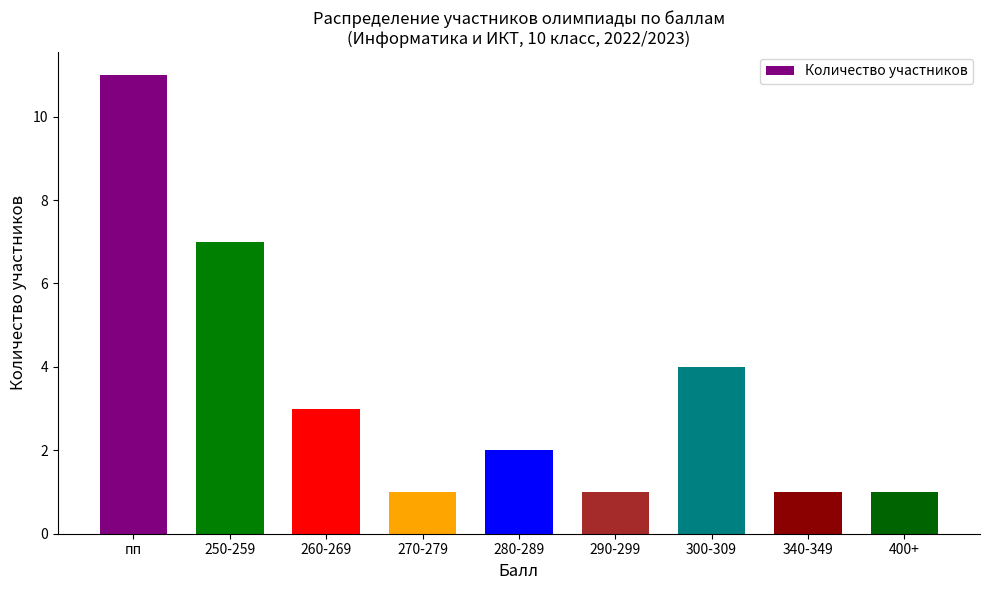

Reading left to right, extract all data points from this chart.

пп=11	250-259=7	260-269=3	270-279=1	280-289=2	290-299=1	300-309=4	340-349=1	400+=1